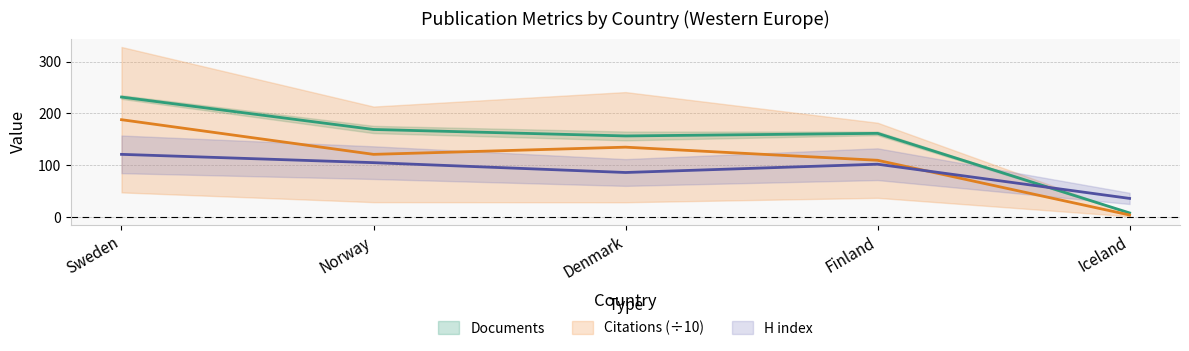

Which has a higher value, Norway or Denmark?

Norway